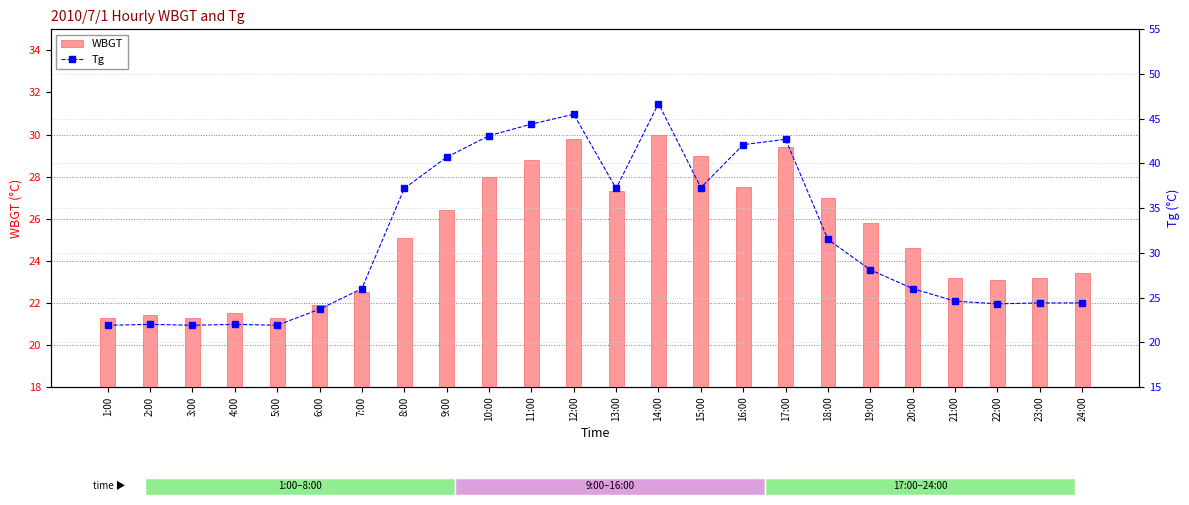

Reading right to left, transcribe all the data shown in this chart.

WBGT: 23.4	23.2	23.1	23.2	24.6	25.8	27.0	29.4	27.5	29.0	30.0	27.3	29.8	28.8	28.0	26.4	25.1	22.5	21.9	21.3	21.5	21.3	21.4	21.3
Tg: 24.4	24.4	24.3	24.6	26.0	28.1	31.5	42.7	42.1	37.3	46.7	37.2	45.5	44.4	43.1	40.7	37.2	26.0	23.7	21.9	22.0	21.9	22.0	21.9